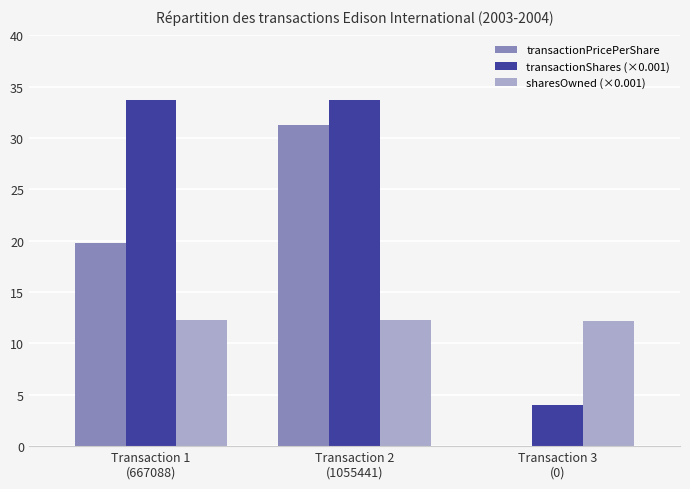

How many values in the transactionShares (×0.001) series exceed 33?

2